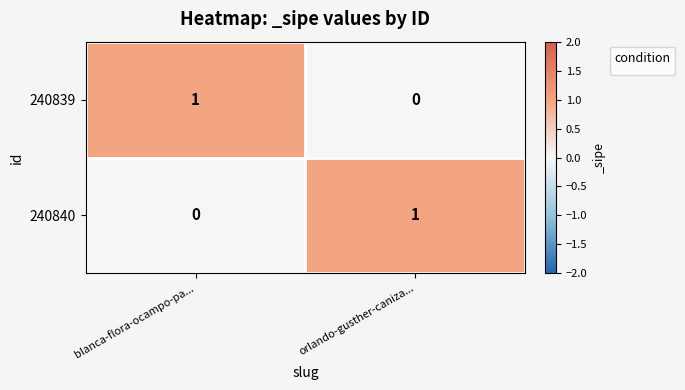

Count the number of data series in this chart.

2